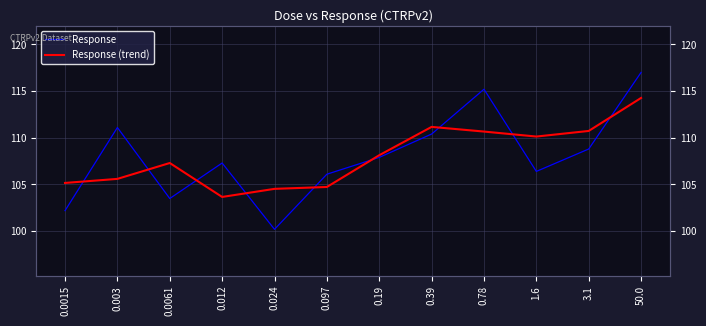

Reading left to right, extract all data points from this chart.

Response: 0.0015=102.2	0.003=111.1	0.0061=103.5	0.012=107.3	0.024=100.2	0.097=106.1	0.19=107.9	0.39=110.4	0.78=115.2	1.6=106.4	3.1=108.8	50.0=117.0
Response (trend): 0.0015=105.2	0.003=105.6	0.0061=107.3	0.012=103.7	0.024=104.5	0.097=104.7	0.19=108.1	0.39=111.2	0.78=110.7	1.6=110.1	3.1=110.7	50.0=114.3